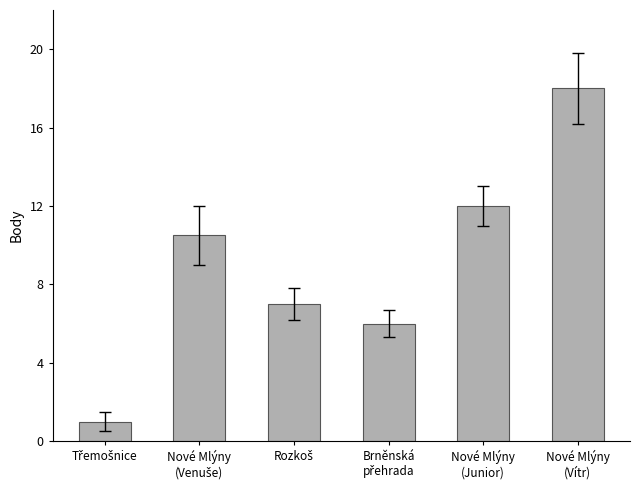

What is the value of the 5th bar from the left?

12.0